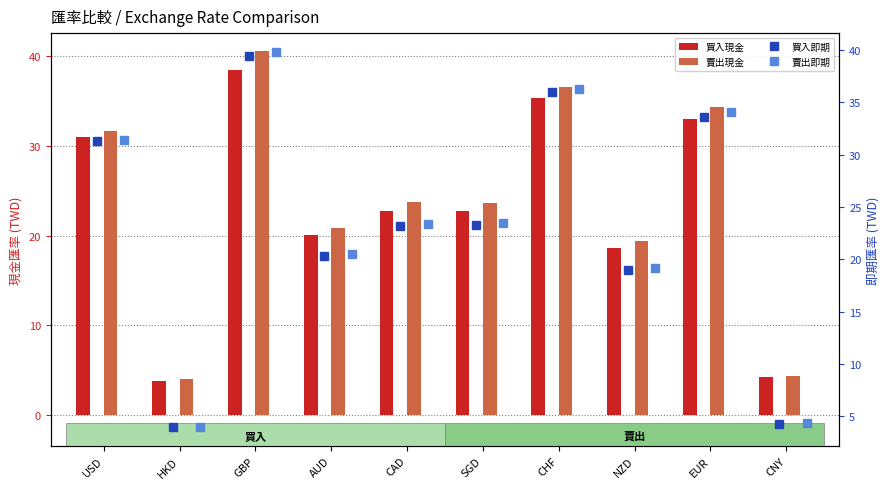

Reading left to right, list all the values displayed in this chart.

買入現金: 31.0	3.9	38.4	20.0	22.8	22.8	35.3	18.6	33.0	4.2
賣出現金: 31.6	4.1	40.5	20.8	23.7	23.7	36.5	19.4	34.3	4.4
買入即期: 31.3	4.0	39.4	20.3	23.2	23.2	36.0	19.0	33.6	4.3
賣出即期: 31.4	4.0	39.8	20.5	23.4	23.4	36.3	19.2	34.0	4.4